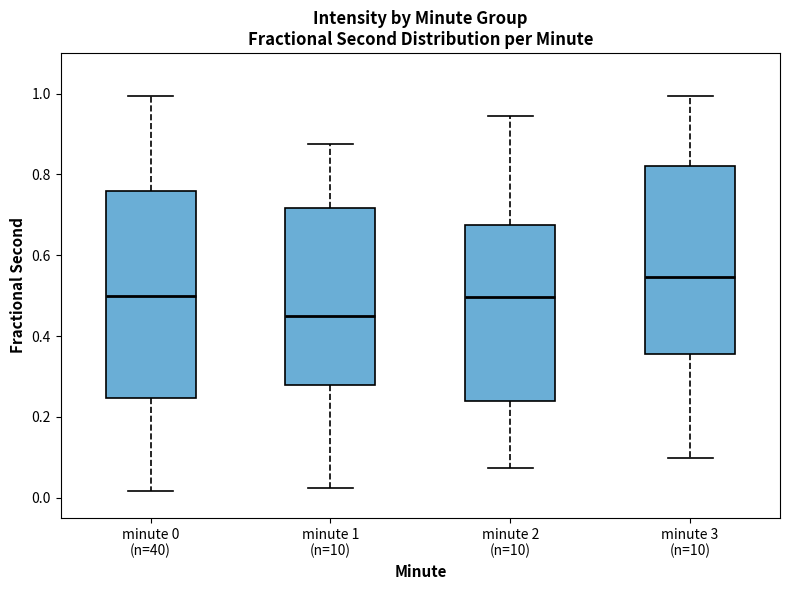

Where is the upper edge of the box for minute 0 (n=40) on the y-axis? The values are not printed on the chart, so give them approximately, as read against the axis.

0.76